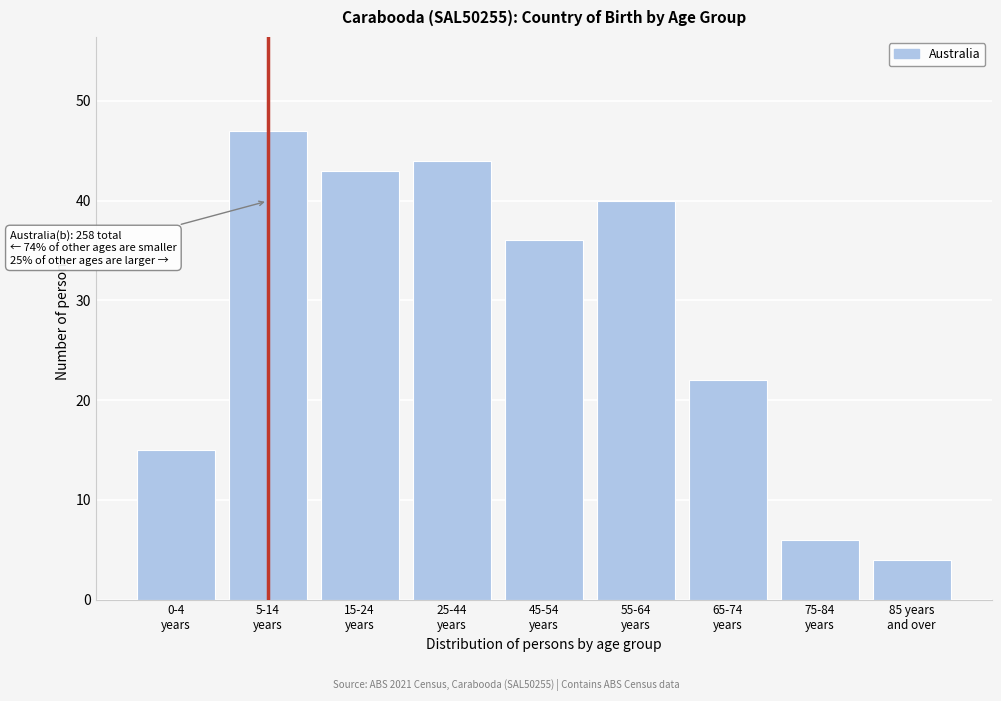

Reading left to right, transcribe all the data shown in this chart.

15	47	43	44	36	40	22	6	4